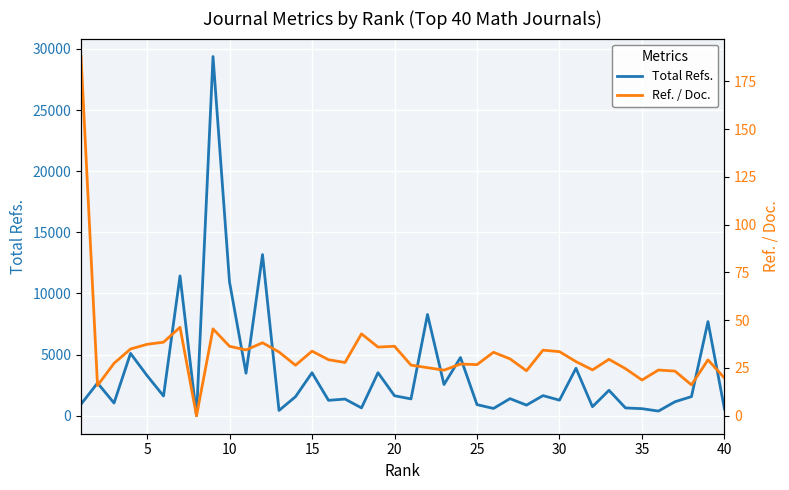

Reading left to right, what are all the values shown in this chart?

Total Refs.: 944.0	2677.0	1043.0	5103.0	3290.0	1617.0	11440.0	0.0	29381.0	10941.0	3478.0	13182.0	434.0	1560.0	3517.0	1261.0	1366.0	643.0	3522.0	1637.0	1378.0	8285.0	2554.0	4763.0	910.0	598.0	1400.0	871.0	1648.0	1275.0	3883.0	740.0	2082.0	641.0	580.0	383.0	1145.0	1568.0	7700.0	553.0
Ref. / Doc.: 188.0	15.8	27.4	35.0	37.4	38.5	46.3	0.0	45.5	36.4	34.4	38.2	33.4	26.4	33.8	29.3	27.9	42.9	35.9	36.4	26.5	25.2	23.9	27.1	26.8	33.2	29.8	23.5	34.3	33.5	28.3	24.0	29.6	24.6	18.7	23.9	23.4	16.2	29.3	19.8